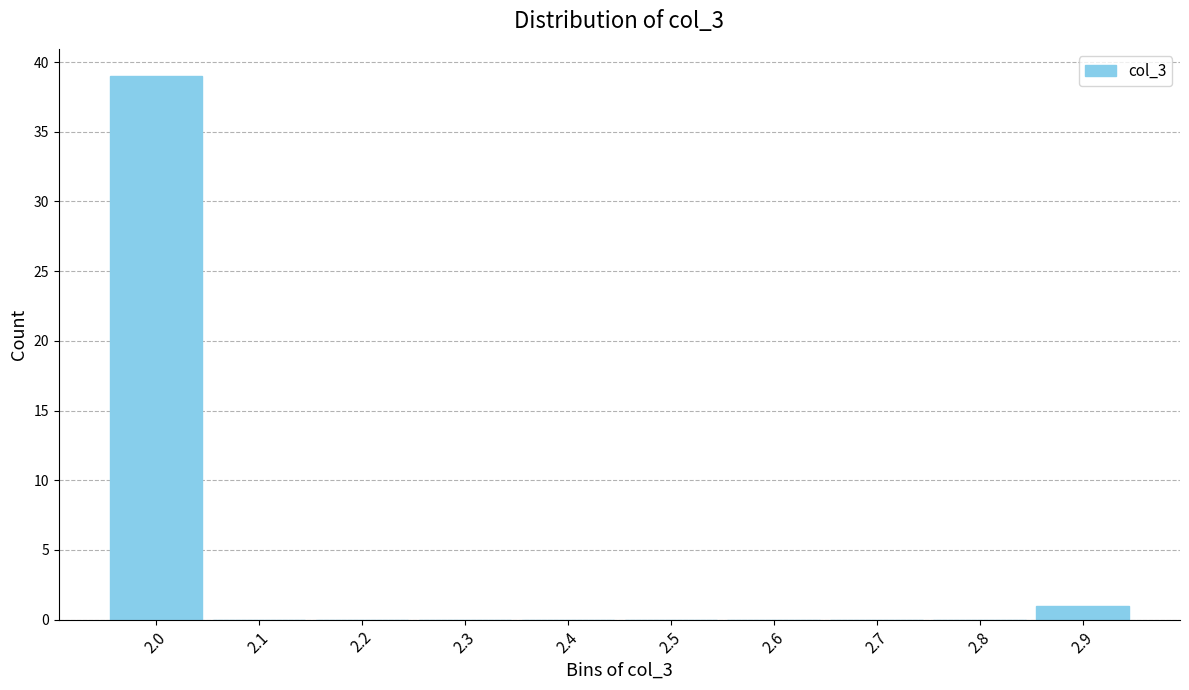

Reading left to right, extract all data points from this chart.

2.0=39	2.1=0	2.2=0	2.3=0	2.4=0	2.5=0	2.6=0	2.7=0	2.8=0	2.9=1